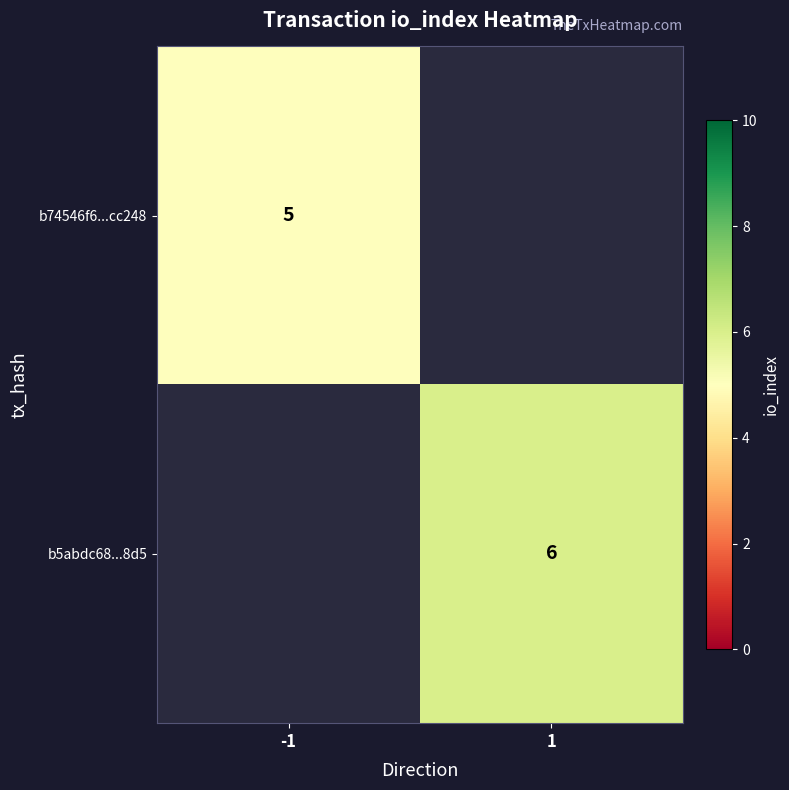

Is it true that b5abdc68...8d5 equals 6 at 1?

True